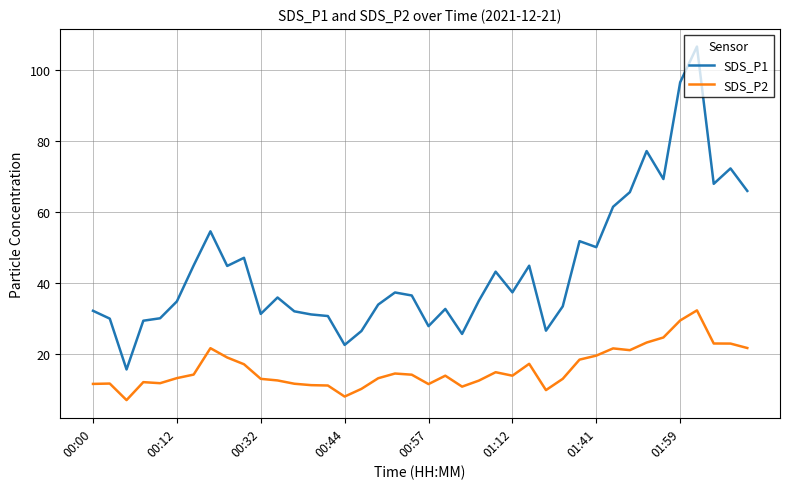

True or false: SDS_P1 and SDS_P2 intersect in this chart.

False